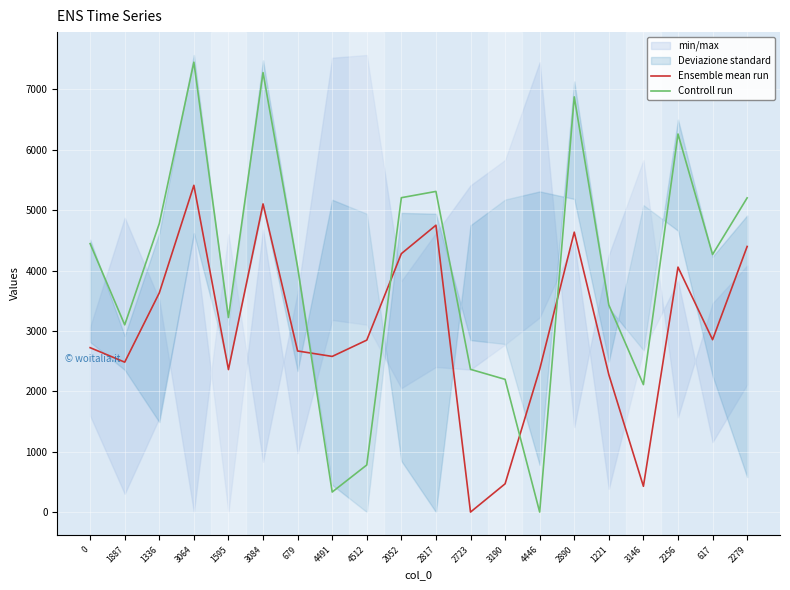

Reading left to right, what are all the values shown in this chart?

Ensemble mean run: 2723	2483	3630	5412	2360	5104	2668	2578	2848	4280	4751	0	468	2364	4636	2276	427	4057	2855	4399
Controll run: 4446	3101	4779	7451	3222	7279	4056	332	780	5207	5311	2364	2198	0	6877	3430	2111	6262	4266	5204